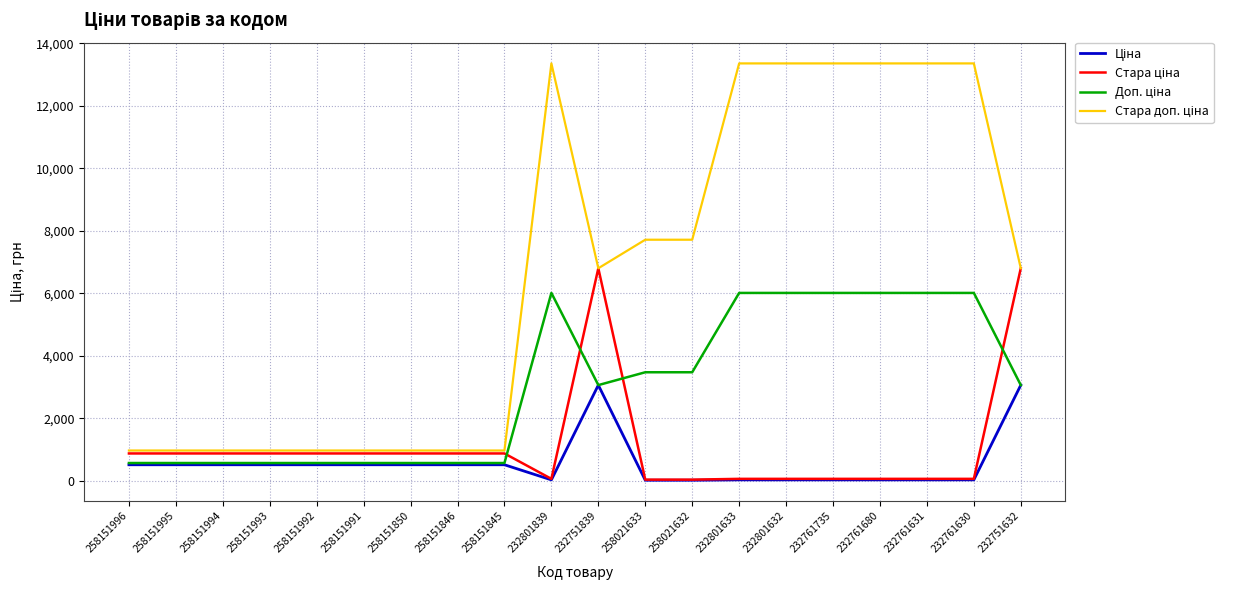

What is the difference between the highest and lowest values at 258151992?

455.6